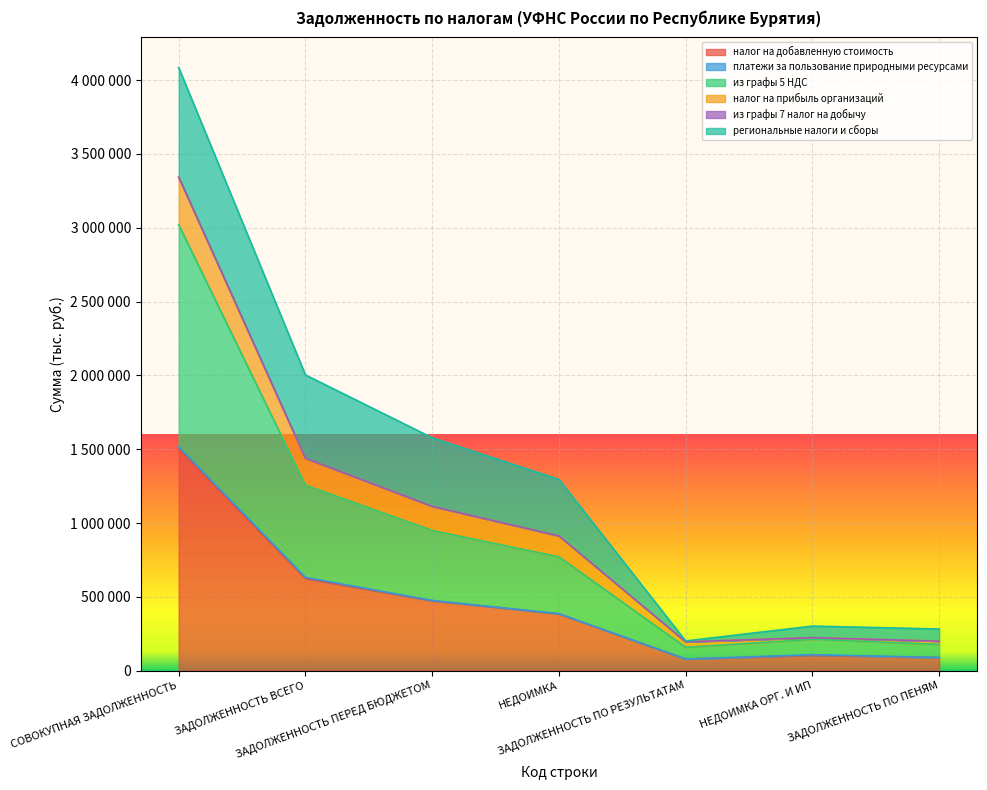

True or false: из графы 5 НДС has a value of 1365542 at НЕДОИМКА.

False